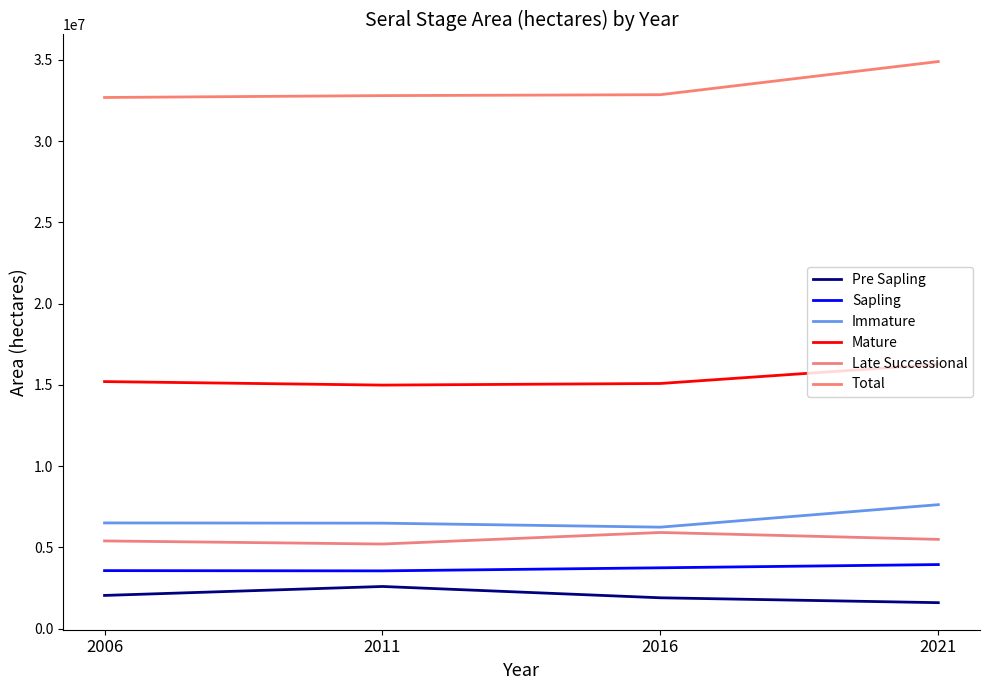

What is the difference between the Total values at 2006 and 2016?

170980